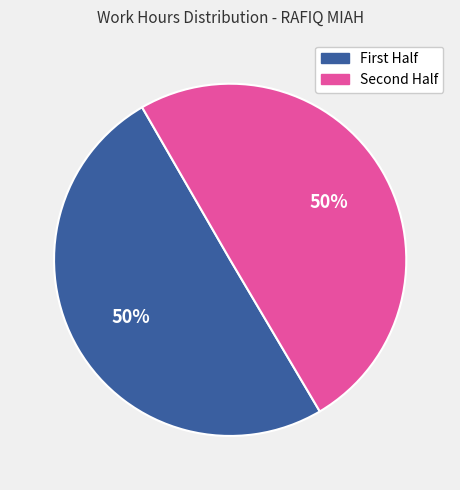

To the nearest percent, what is the average slice percentage?

50%